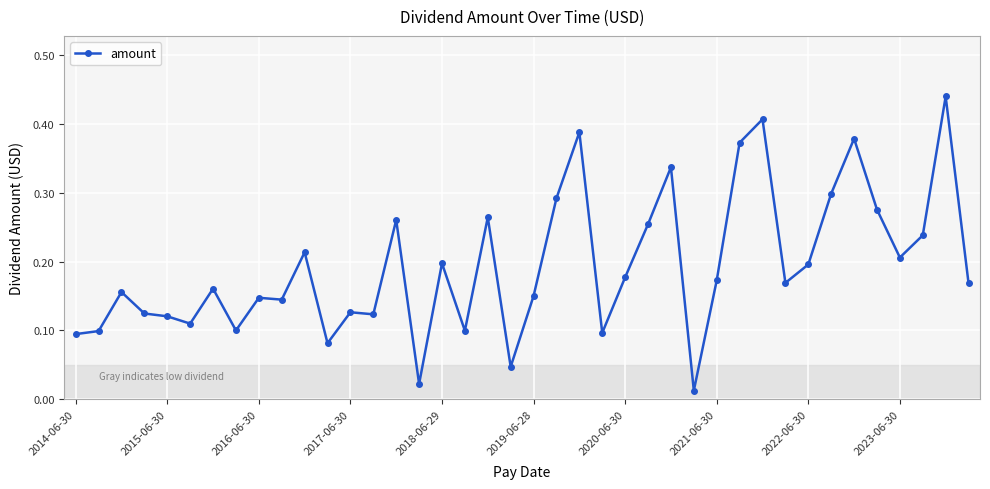

What is the sum of all values?

7.7